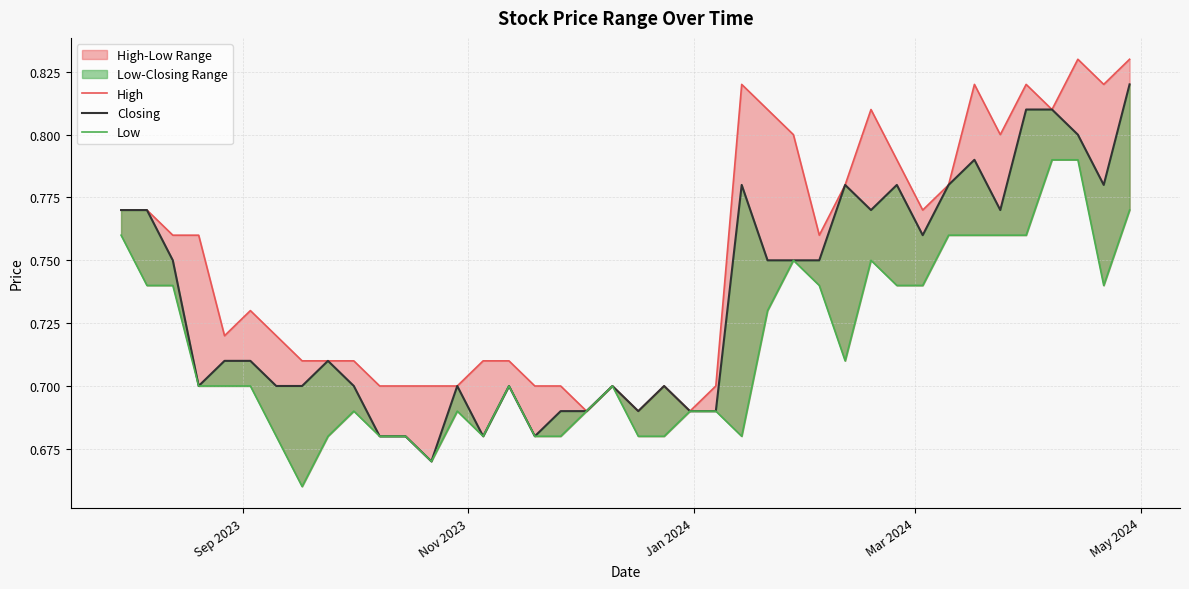

True or false: Low and Closing intersect in this chart.

False